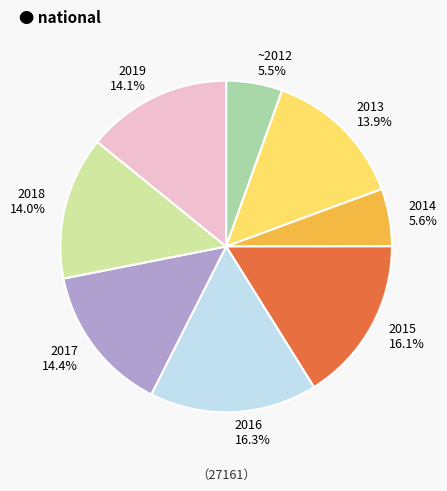

How many segments does this pie chart have?

8